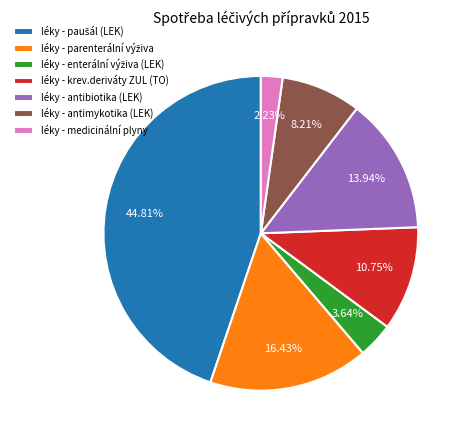

Which category has the smallest portion of the pie?

léky - medicinální plyny